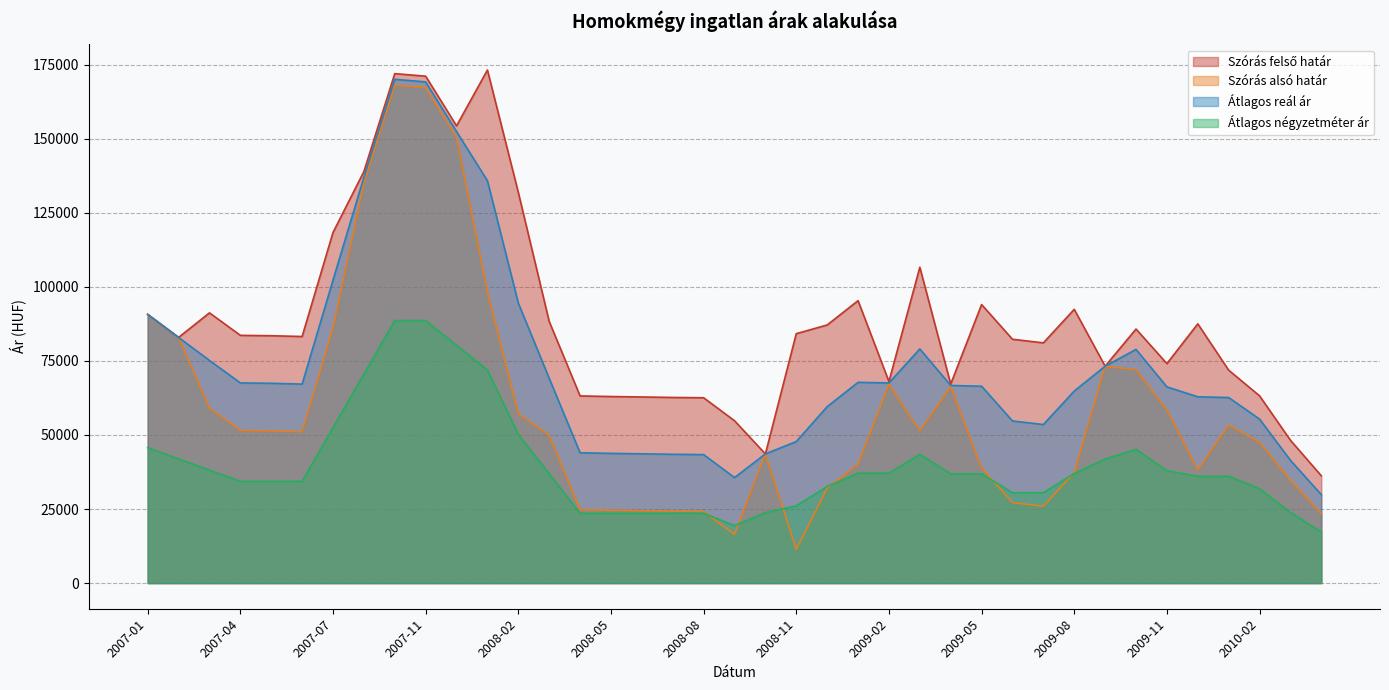

Reading left to right, extract all data points from this chart.

Szórás felső határ: 90720	82934	91237	83642	83510	83247	118363	138943	172002	171140	154368	173224	131906	88330	63187	62983	62835	62675	62569	54814	43604	84210	87138	95353	68041	106638	67195	94041	82317	81105	92418	73221	85772	74101	87524	71879	63218	48226	36212
Szórás alsó határ: 90720	82934	59115	51520	51388	51125	86241	135087	168146	167284	150512	98472	57154	49946	24803	24599	24451	24291	24185	16430	43604	11380	31984	40199	67101	51484	66253	38887	27163	25951	37264	73221	72022	58389	38264	53403	47506	34668	23486
Átlagos reál ár: 90720	82934	75176	67581	67449	67186	102302	137015	170074	169212	152440	135848	94530	69138	43995	43791	43643	43483	43377	35622	43604	47795	59561	67776	67571	79061	66724	66464	54740	53528	64841	73221	78897	66245	62894	62641	55362	41447	29849
Átlagos négyzetméter ár: 45714	41928	38143	34357	34357	34357	52450	70543	88636	88636	80281	71926	50238	36904	23571	23571	23571	23571	23571	19381	23774	26083	32583	37111	37111	43500	36889	36889	30500	30500	37000	41879	45138	37944	36056	36056	31848	23857	17196